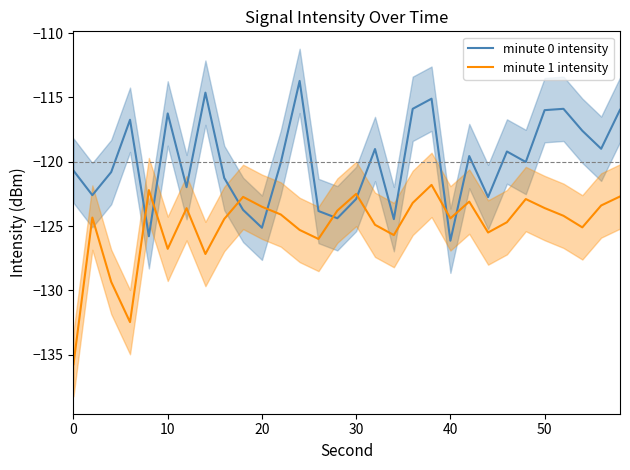

The value of minute 0 intensity at 10 is -29.9. True or false?

False